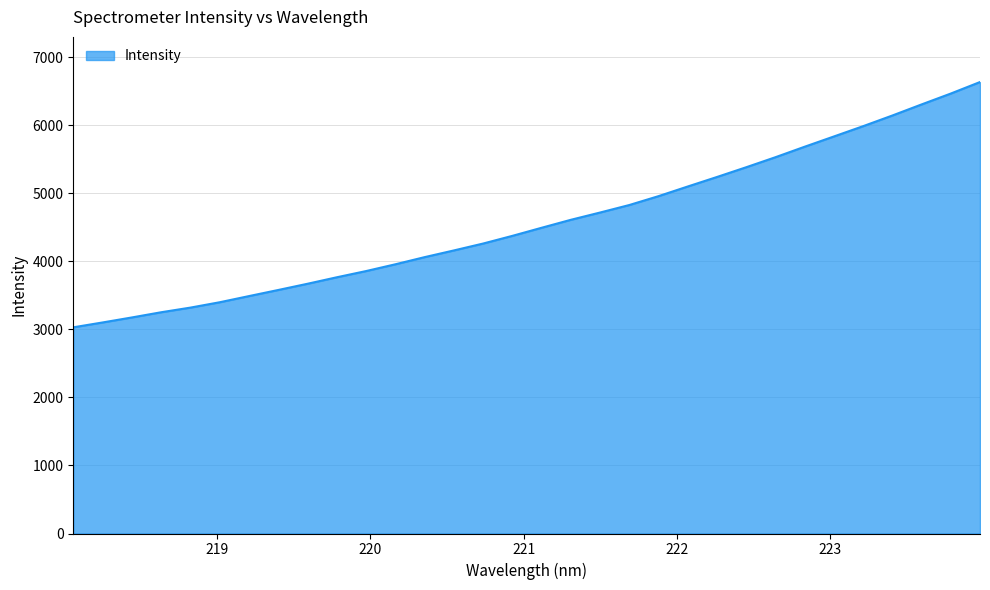

What is the greatest value displayed?

6634.9